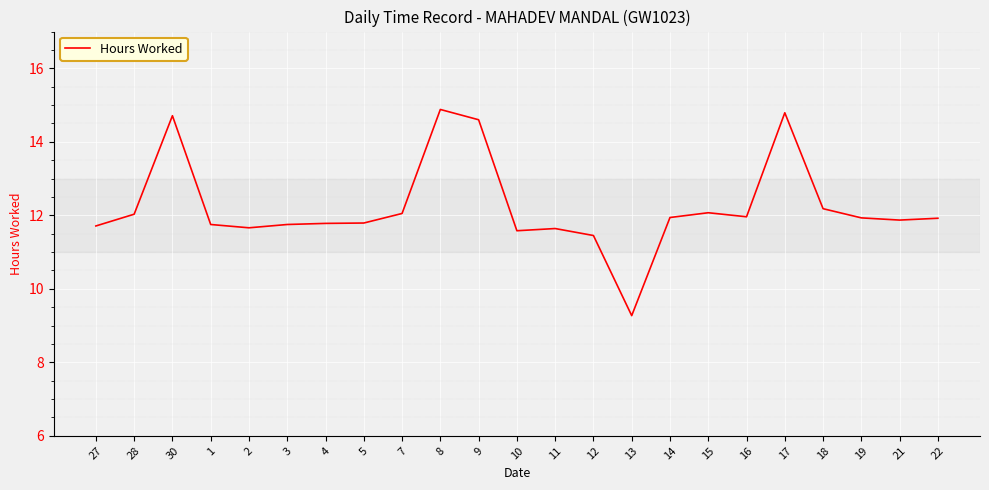

What is the greatest value displayed?

14.9